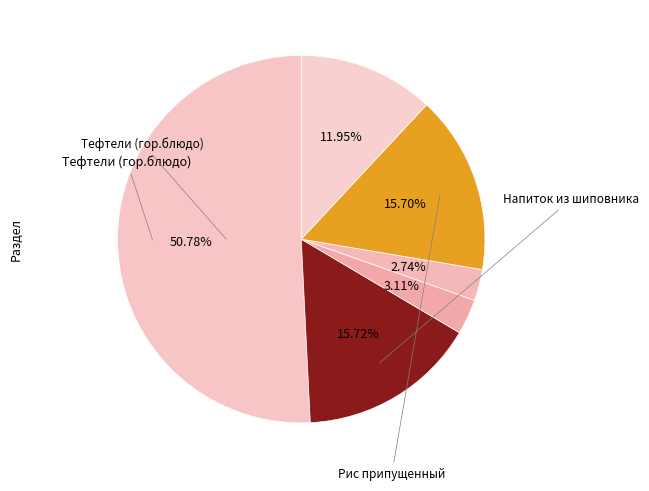

To the nearest percent, what is the average slice percentage?

17%